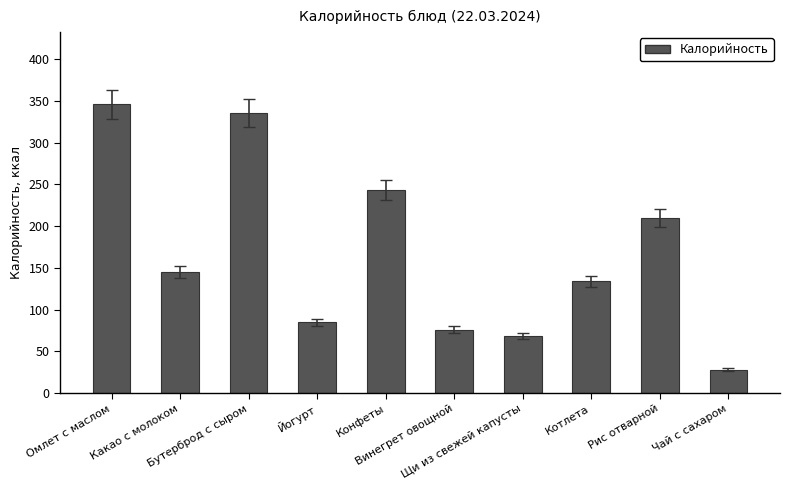

The chart shows a value of 207.0 at Какао с молоком. True or false?

False